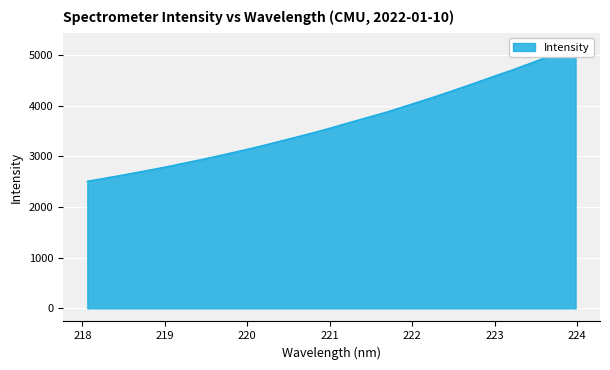

What is the difference between the maximum and minimum values?

2675.2